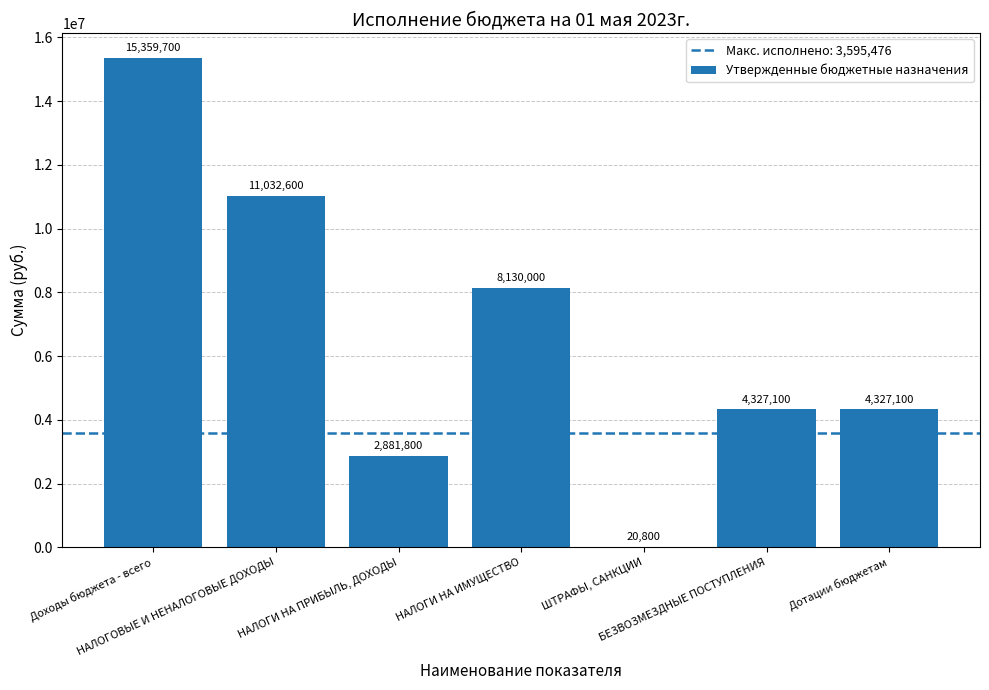

Does the chart contain stacked bars?

No